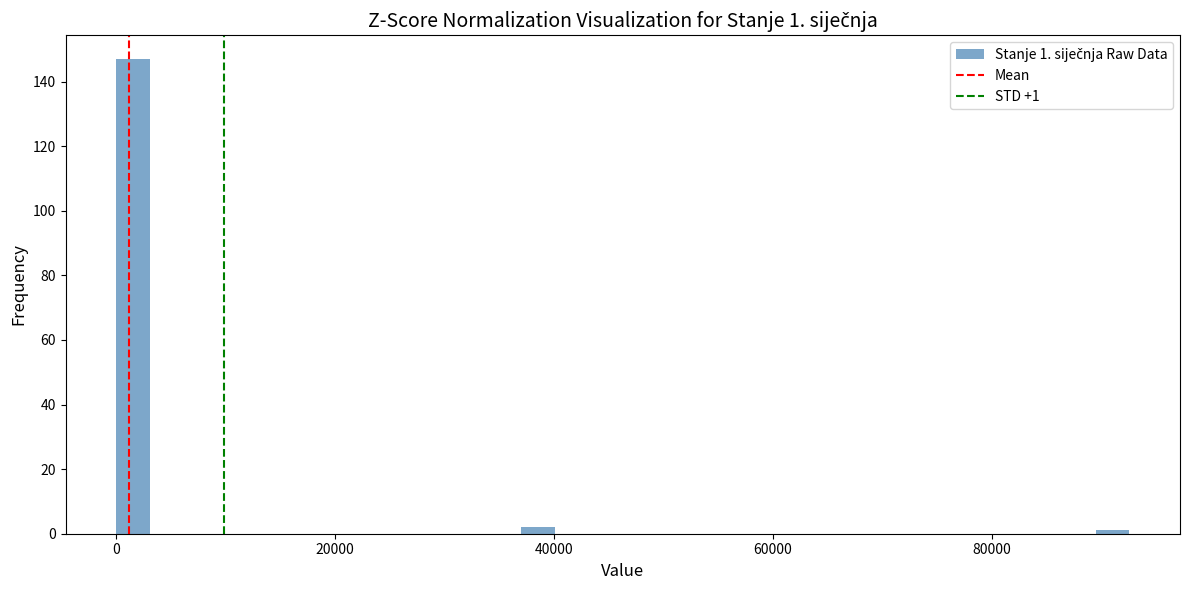

Read against the x-axis, roughly where is the centre of the tallest bar?

2000